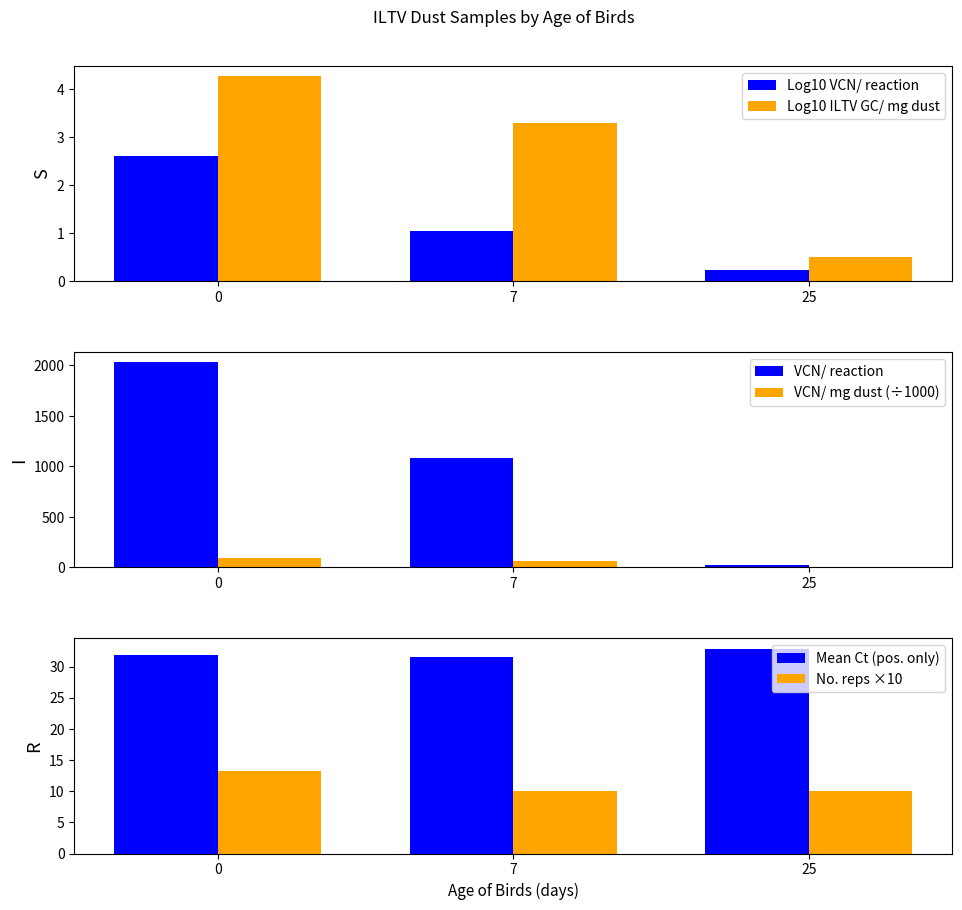

At 25, list the series in order from largest to smallest.

Mean Ct (pos. only), VCN/ reaction, No. reps ×10, VCN/ mg dust (÷1000), Log10 ILTV GC/ mg dust, Log10 VCN/ reaction